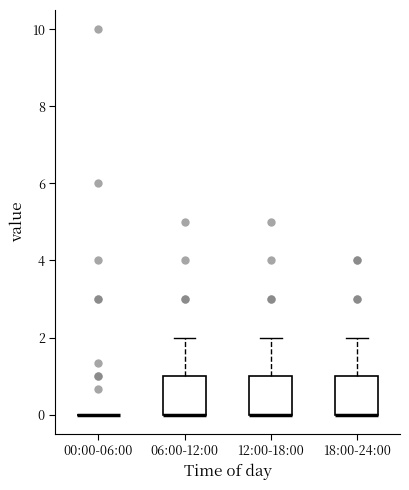

Reading left to right, read every box against the y-axis: the position of its median line, the range the box covers, and the ends of its whiskers. The values are not printed on the chart, so give them approximately, as read against the axis.

00:00-06:00: box collapsed to a line at 0, whiskers 0 to 0
06:00-12:00: median 0 (drawn on the box's lower edge), box 0 to 1, whiskers 0 to 2
12:00-18:00: median 0 (drawn on the box's lower edge), box 0 to 1, whiskers 0 to 2
18:00-24:00: median 0 (drawn on the box's lower edge), box 0 to 1, whiskers 0 to 2